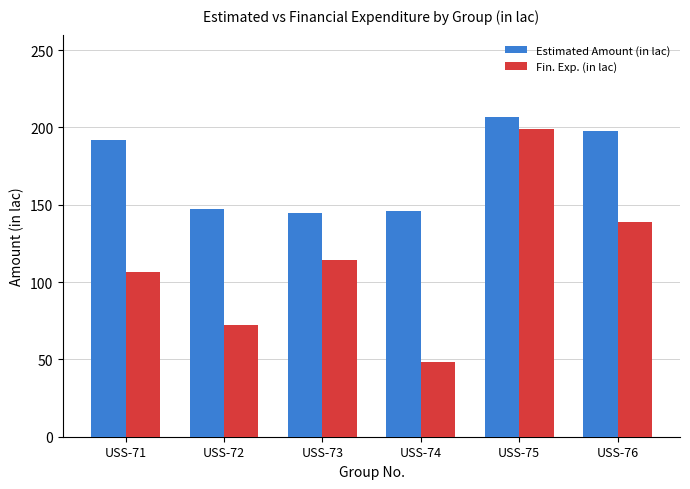

Count the number of data series in this chart.

2